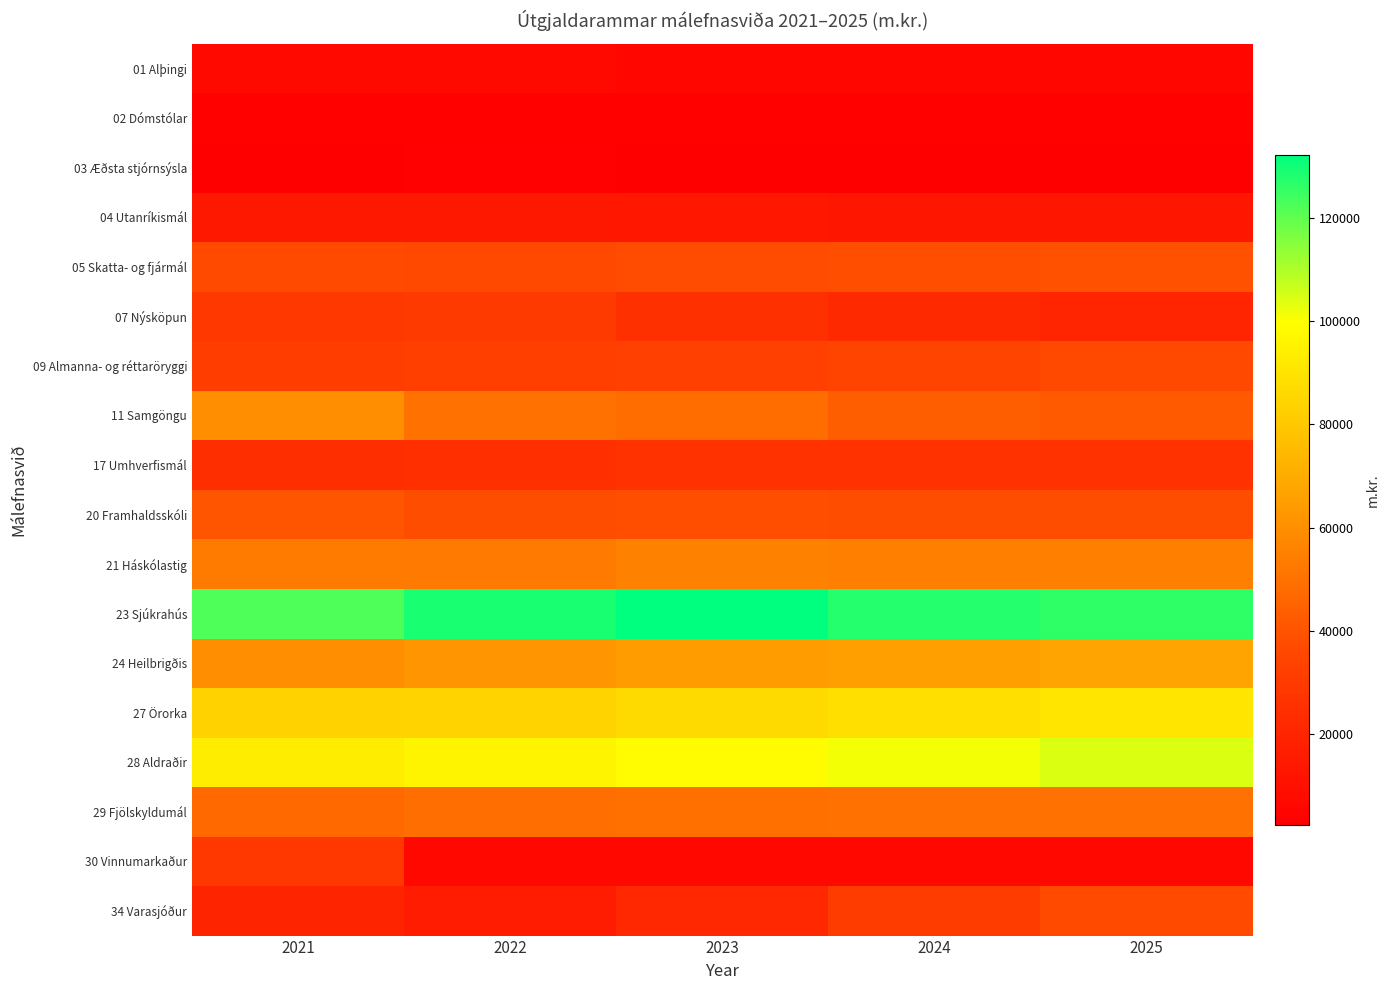

Reading left to right, list all the values displayed in this chart.

01 Alþingi: 2021=6995	2022=7006	2023=6006	2024=5671	2025=5640
02 Dómstólar: 2021=3510	2022=3524	2023=3554	2024=3554	2025=3554
03 Æðsta stjórnsýsla: 2021=2711	2022=3199	2023=2352	2024=2325	2025=2308
04 Utanríkismál: 2021=14101	2022=13770	2023=13550	2024=13094	2025=12752
05 Skatta- og fjármál: 2021=36745	2022=36343	2023=37506	2024=38102	2025=38931
07 Nýsköpun: 2021=28788	2022=29851	2023=25044	2024=22053	2025=19967
09 Almanna- og réttaröryggi: 2021=31300	2022=32396	2023=33030	2024=34592	2025=36401
11 Samgöngu: 2021=59503	2022=49867	2023=48156	2024=43616	2025=41991
17 Umhverfismál: 2021=24352	2022=24821	2023=26081	2024=26274	2025=26223
20 Framhaldsskóli: 2021=40551	2022=37667	2023=37979	2024=37802	2025=37755
21 Háskólastig: 2021=53169	2022=53053	2023=55252	2024=54910	2025=54661
23 Sjúkrahús: 2021=122419	2022=128935	2023=132356	2024=127747	2025=126027
24 Heilbrigðis: 2021=60072	2022=62035	2023=64777	2024=65321	2025=67123
27 Örorka: 2021=83609	2022=84237	2023=86620	2024=88589	2025=90641
28 Aldraðir: 2021=93420	2022=95849	2023=98558	2024=101347	2025=104220
29 Fjölskyldumál: 2021=47118	2022=48848	2023=49366	2024=49981	2025=50007
30 Vinnumarkaður: 2021=28976	2022=6436	2023=6500	2024=6450	2025=6384
34 Varasjóður: 2021=19831	2022=15695	2023=21479	2024=30844	2025=36733